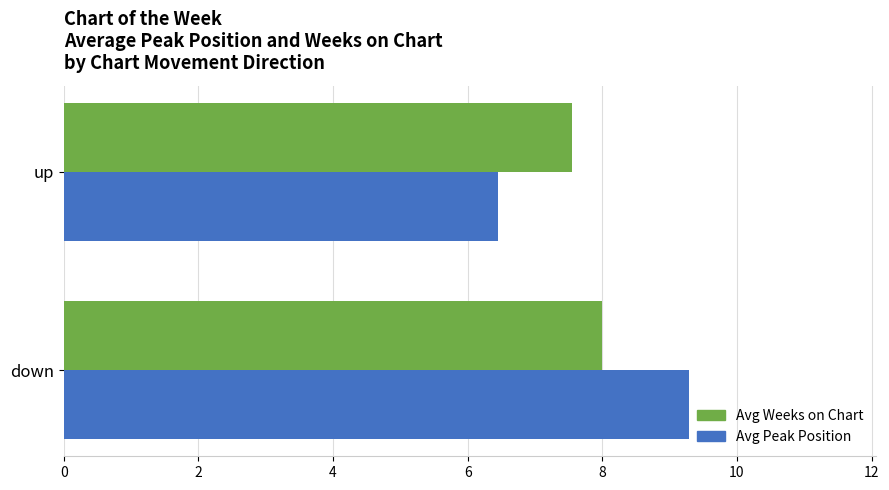

Rank the categories by Avg Peak Position value from highest to lowest.

down, up